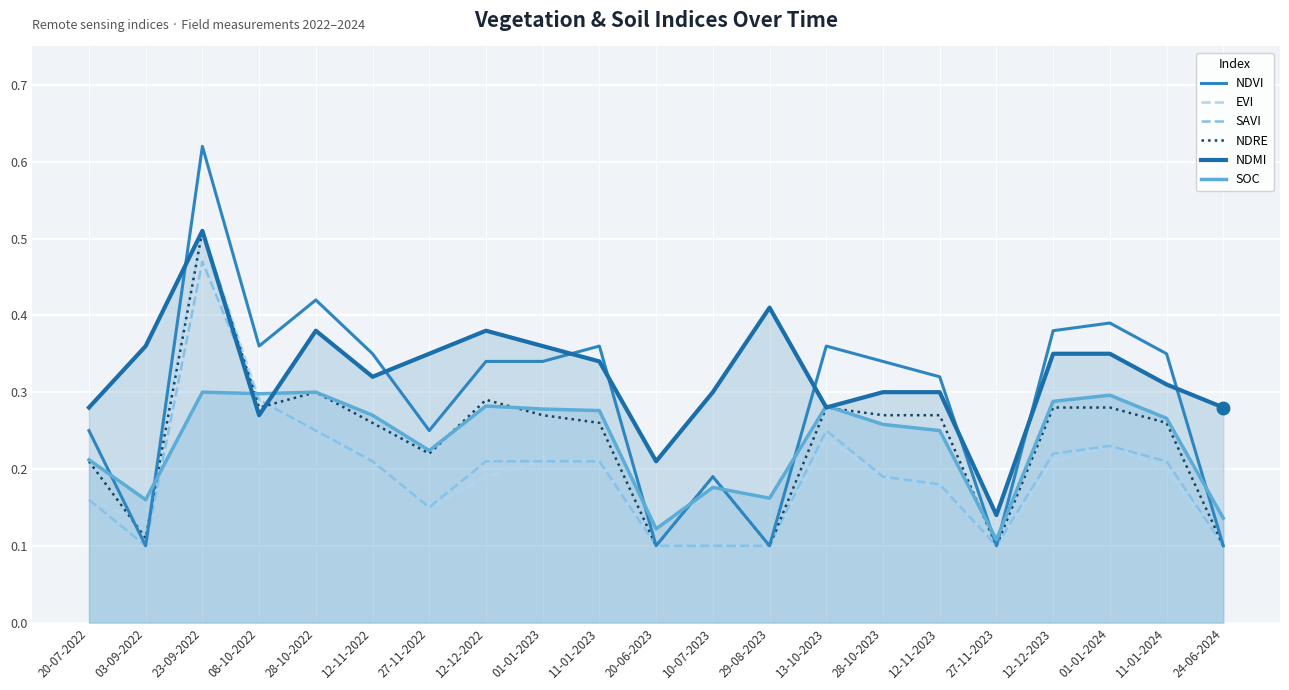

Between 29-08-2023 and 12-11-2022, which is larger?

12-11-2022